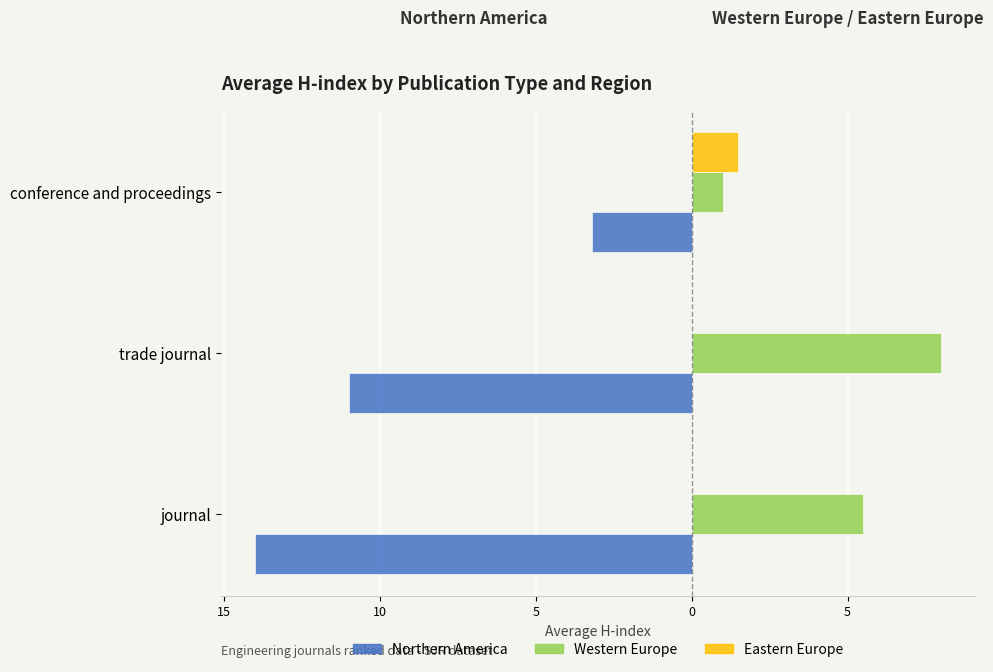

Rank the series by their average value, from lowest to highest.

Northern America, Eastern Europe, Western Europe